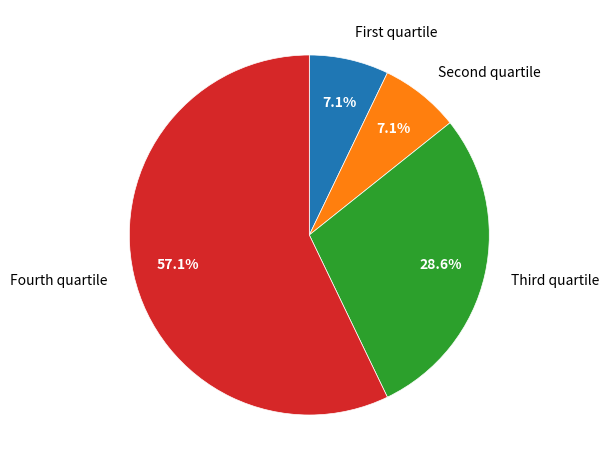

Is there any slice that represents more than half of the pie?

Yes